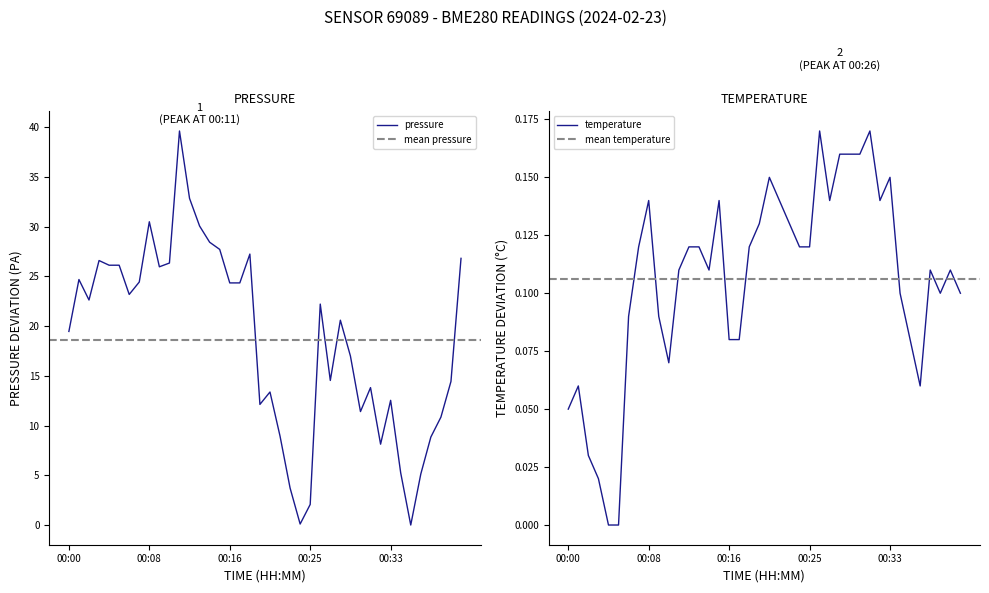

Rank the categories by pressure value from highest to lowest.

00:11, 00:12, 00:08, 00:13, 00:14, 00:15, 00:19, 00:40, 00:03, 00:10, 00:04, 00:05, 00:09, 00:01, 00:07, 00:16, 00:17, 00:06, 00:02, 00:26, 00:28, 00:00, 00:29, 00:27, 00:39, 00:31, 00:21, 00:33, 00:20, 00:30, 00:38, 00:22, 00:37, 00:32, 00:34, 00:36, 00:23, 00:25, 00:24, 00:35